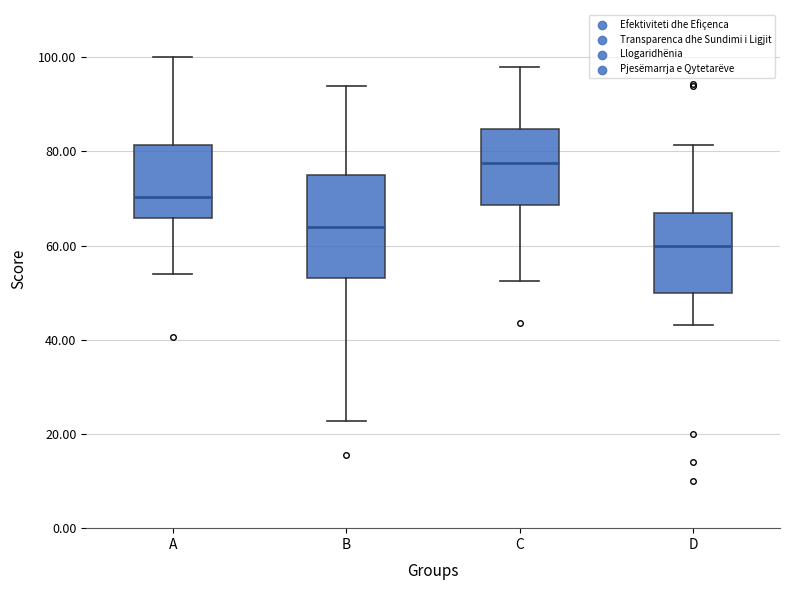

Which box has the highest median line?

C